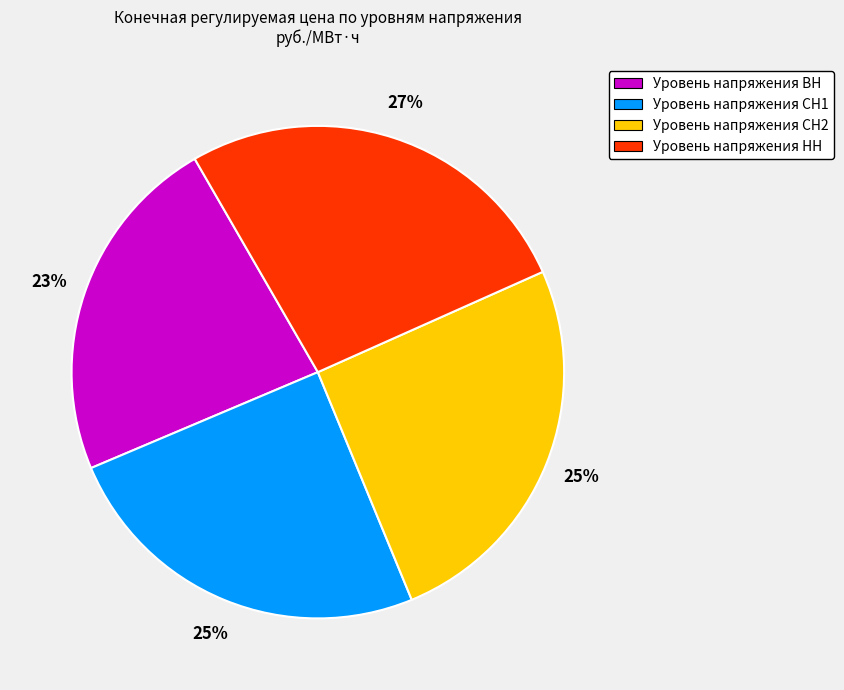

Which category has the biggest portion of the pie?

Уровень напряжения НН